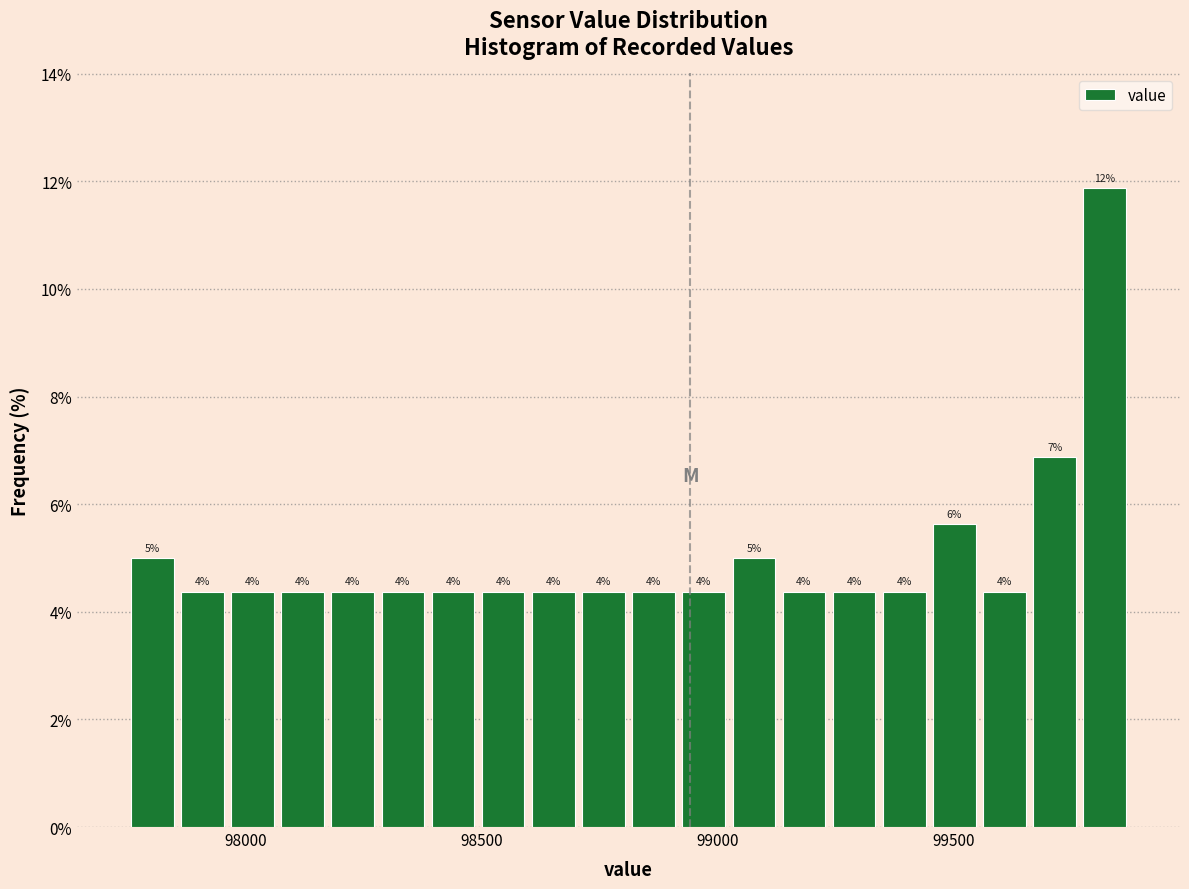

Around what value on the x-axis is the tallest bar? Give the approximate position of its centre, as read against the axis.

99800